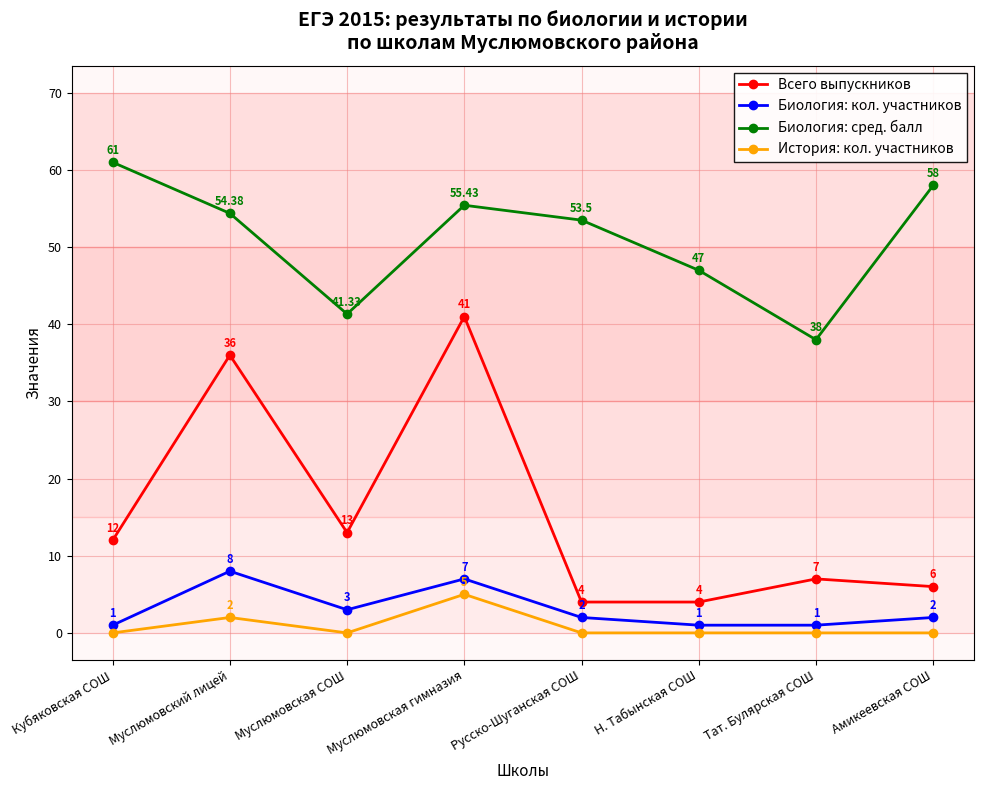

Which category has the highest value across all series?

Кубяковская СОШ